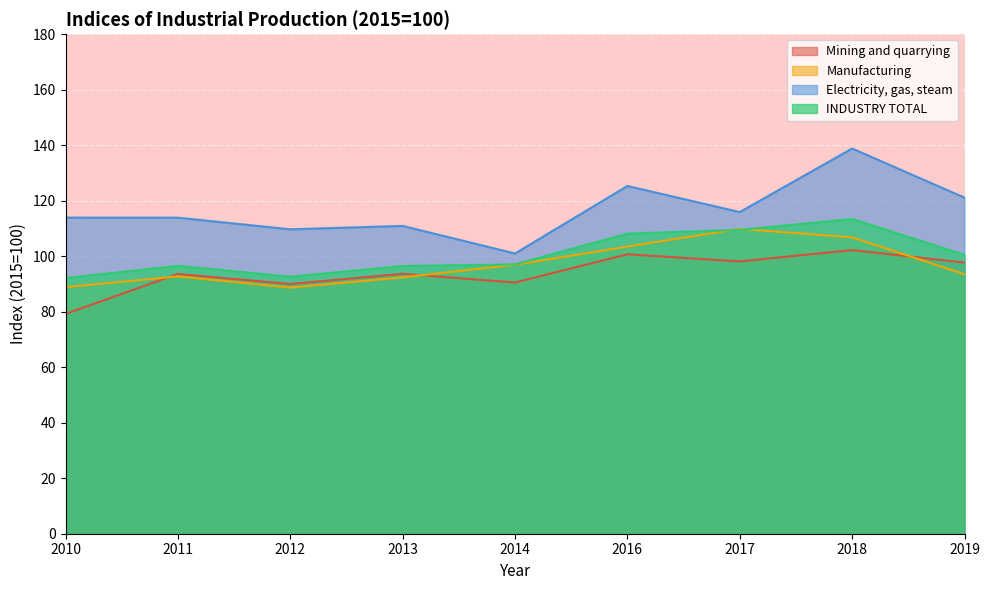

Reading left to right, list all the values displayed in this chart.

Mining and quarrying: 2010=79.2	2011=93.6	2012=90.0	2013=93.7	2014=90.5	2016=100.7	2017=98.1	2018=102.2	2019=97.7
Manufacturing: 2010=88.8	2011=92.7	2012=88.7	2013=92.4	2014=96.9	2016=103.5	2017=109.8	2018=106.8	2019=93.5
Electricity, gas, steam: 2010=113.9	2011=113.9	2012=109.7	2013=110.9	2014=101.0	2016=125.3	2017=115.9	2018=138.8	2019=121.1
INDUSTRY TOTAL: 2010=92.1	2011=96.5	2012=92.6	2013=96.5	2014=97.0	2016=108.1	2017=109.5	2018=113.4	2019=100.5